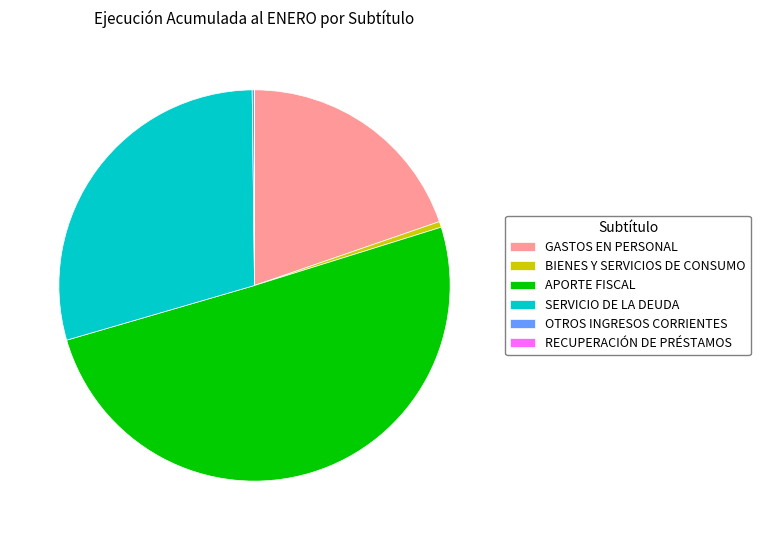

Which category accounts for the majority?

APORTE FISCAL